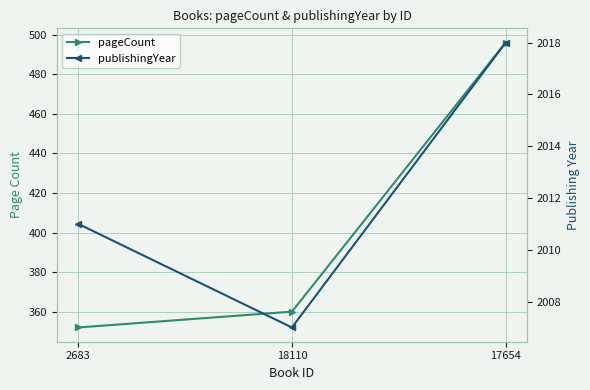

Reading right to left, transcribe all the data shown in this chart.

pageCount: 496	360	352
publishingYear: 2018	2007	2011